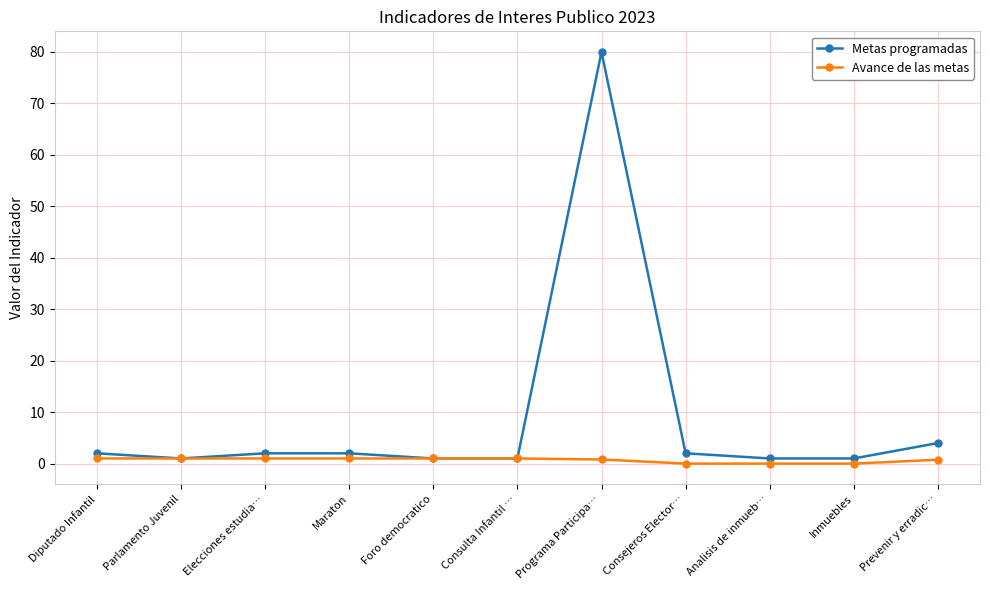

Is it true that Avance de las metas equals 0.0 at Consejeros Elector…?

True